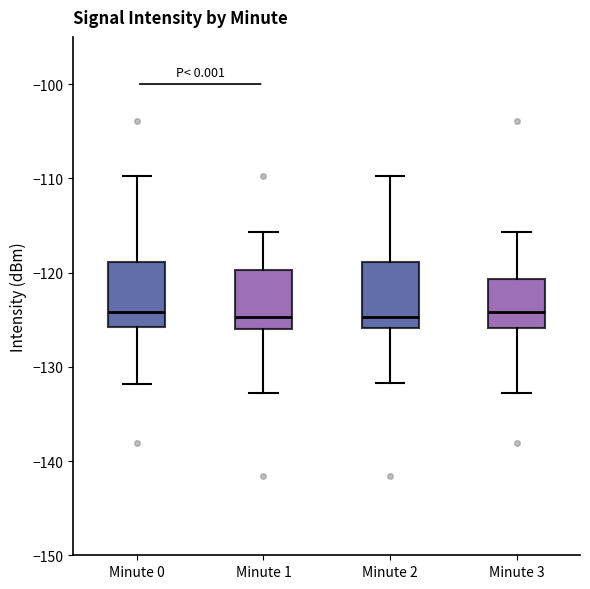

Where is the upper edge of the box for Minute 2 on the y-axis? The values are not printed on the chart, so give them approximately, as read against the axis.

-119